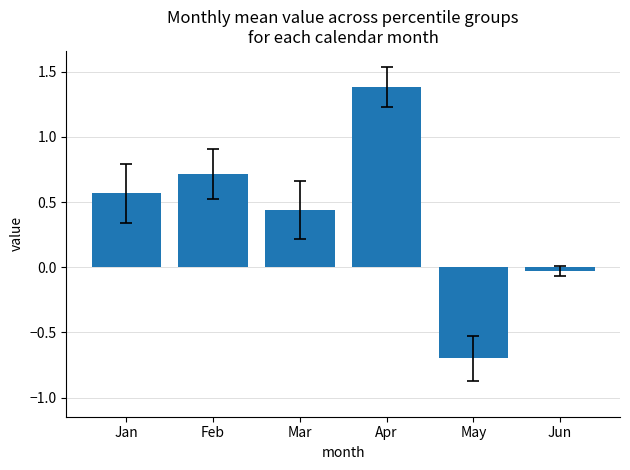

How many categories are shown in the chart?

6